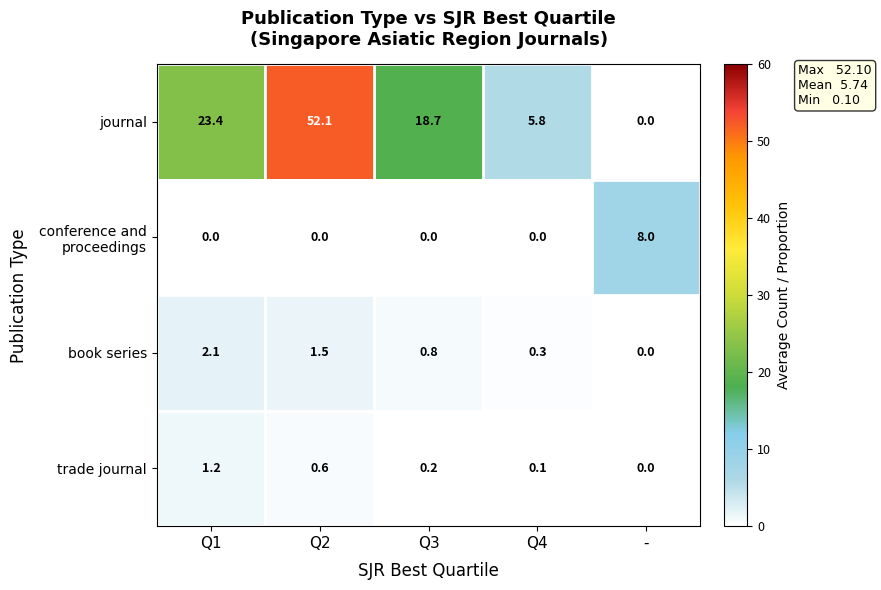

Rank the categories by book series value from highest to lowest.

Q1, Q2, Q3, Q4, -